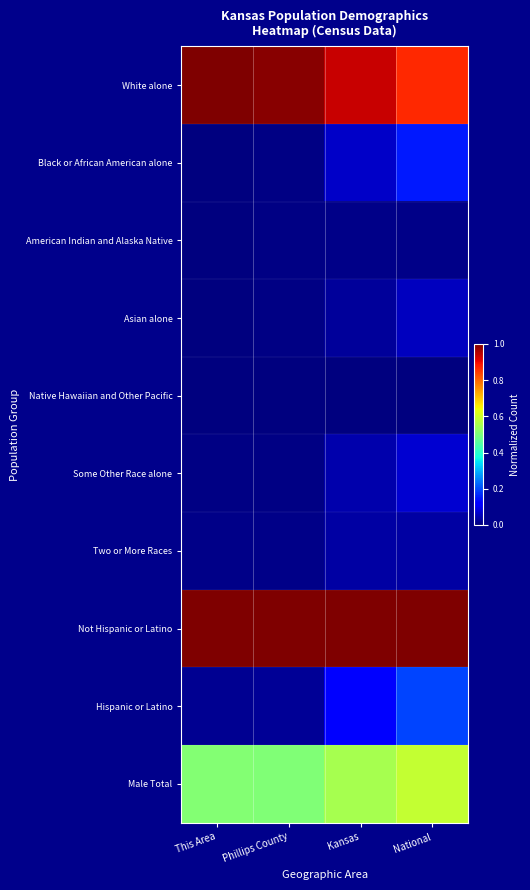

At National, list the series in order from smallest to largest.

Native Hawaiian and Other Pacific, American Indian and Alaska Native, Two or More Races, Asian alone, Some Other Race alone, Black or African American alone, Hispanic or Latino, Male Total, White alone, Not Hispanic or Latino